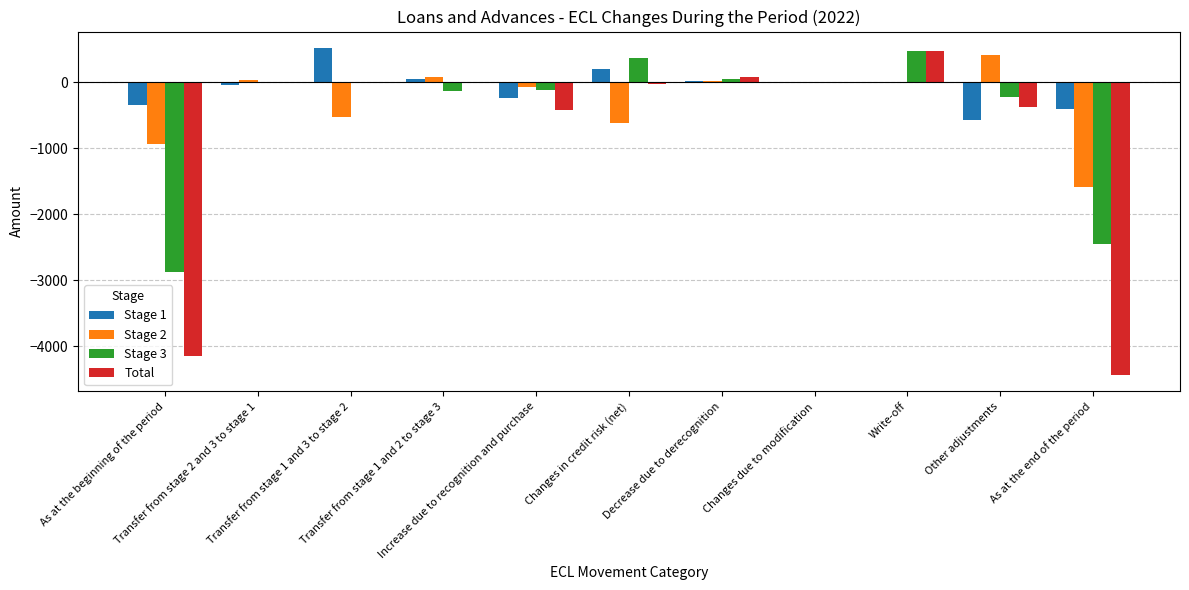

What is the maximum value shown in the chart?

522